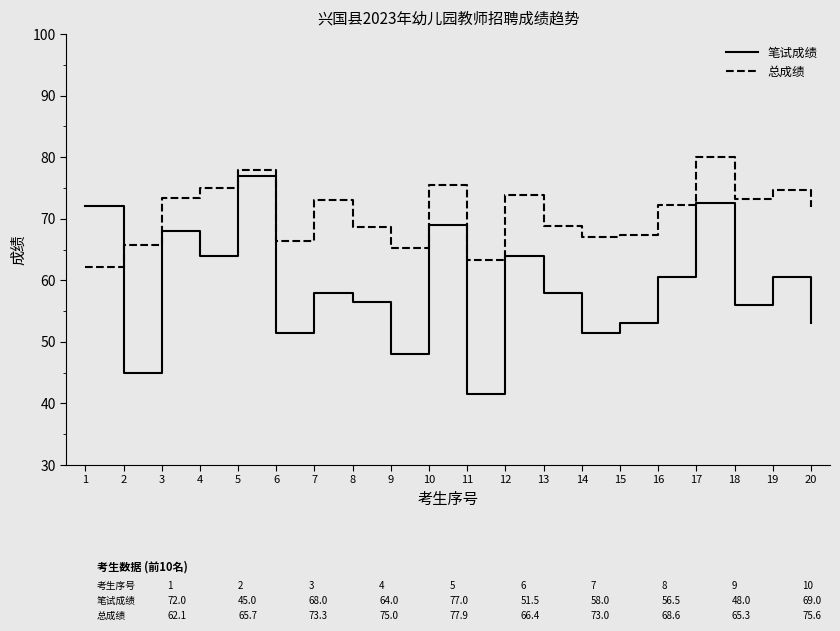

Rank the series by their average value, from highest to lowest.

总成绩, 笔试成绩